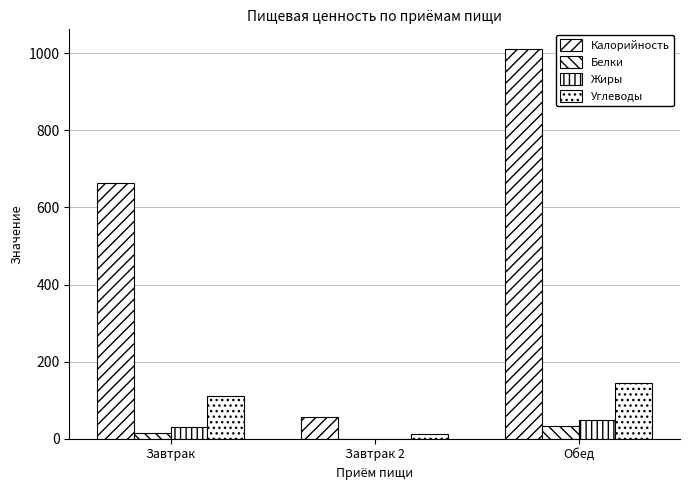

Reading right to left, list all the values displayed in this chart.

Калорийность: Обед=1011.6	Завтрак 2=56.4	Завтрак=662.6
Белки: Обед=33.6	Завтрак 2=0.5	Завтрак=14.2
Жиры: Обед=49.2	Завтрак 2=0.5	Завтрак=30.6
Углеводы: Обед=145.9	Завтрак 2=11.8	Завтрак=111.8